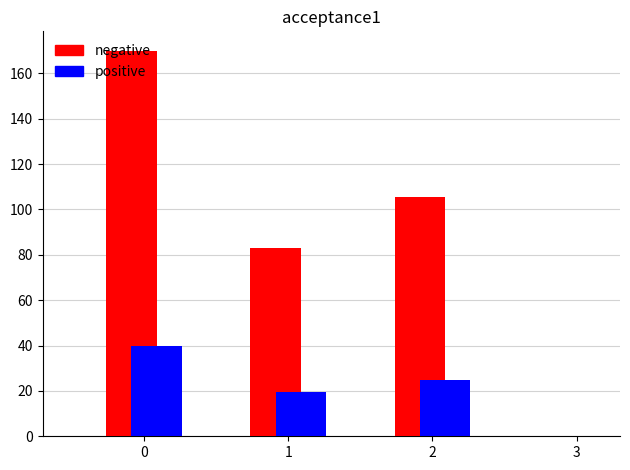

What is the value of the negative bar at the 1st from the left?

170.0